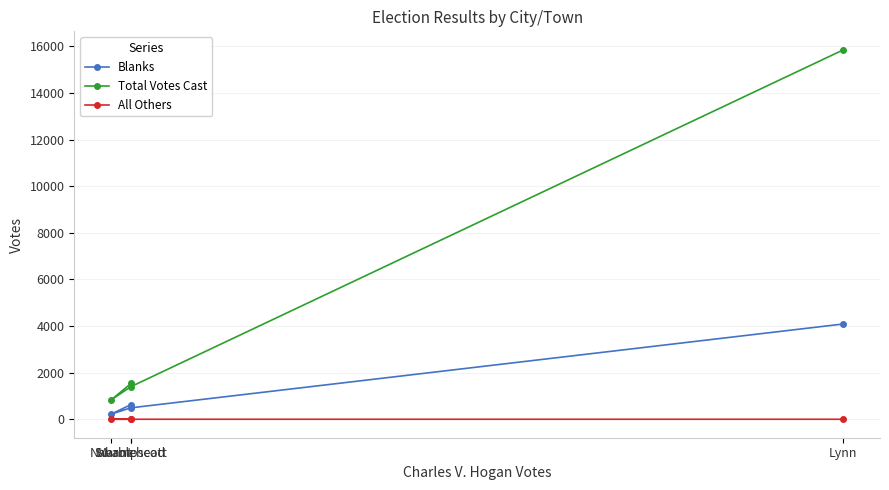

What is the difference between the highest and lowest values at Lynn?

15848